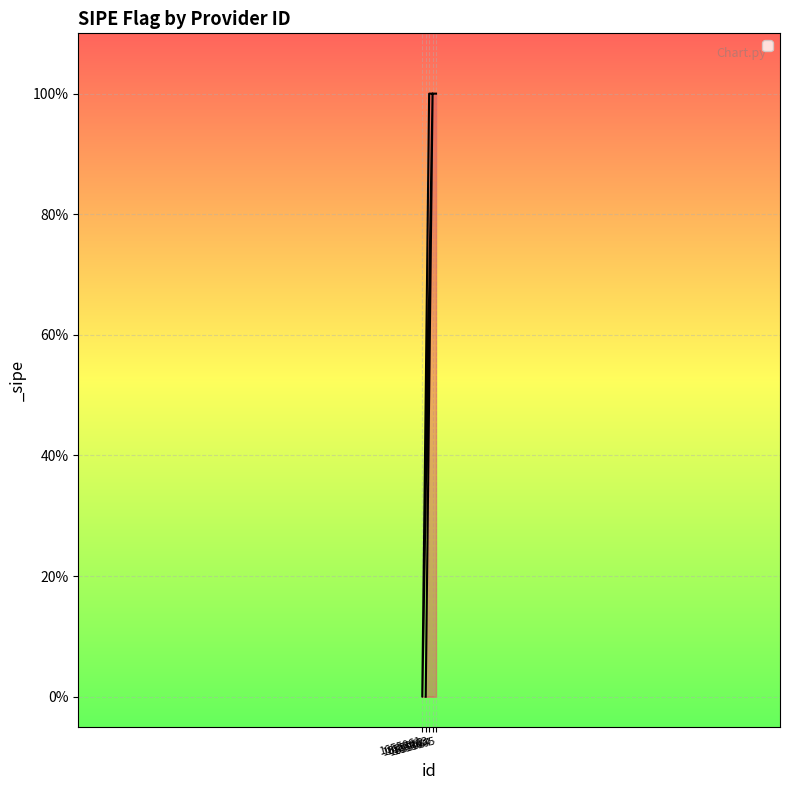

Count the values in the range 0 to 1.

5